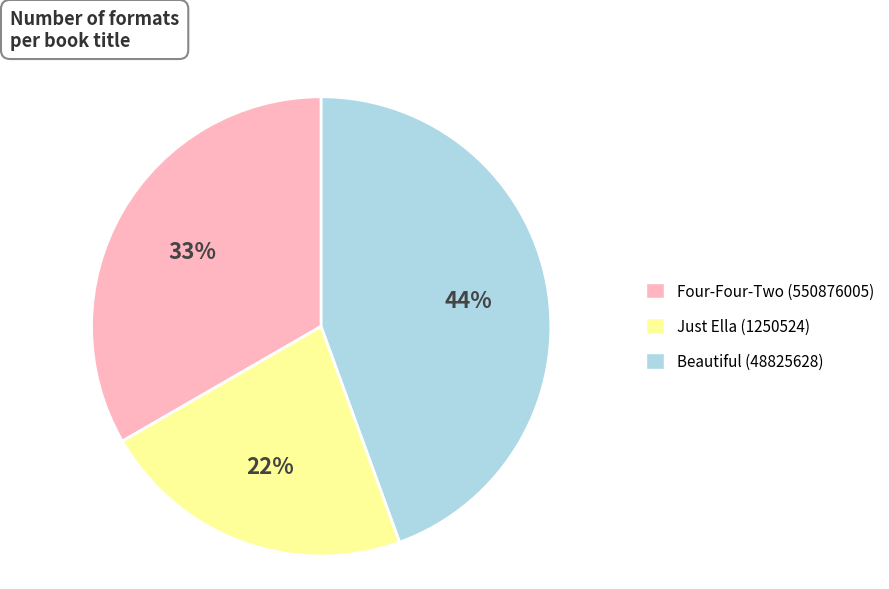

The Four-Four-Two (550876005) slice represents 33% of the pie. True or false?

True